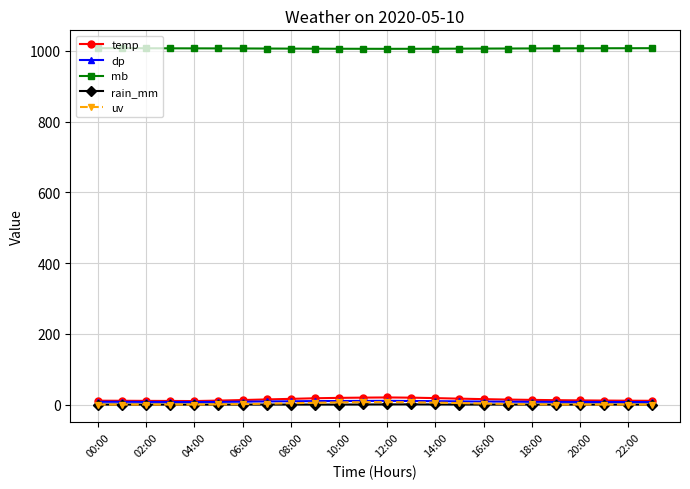

What is the greatest value displayed?

1007.5